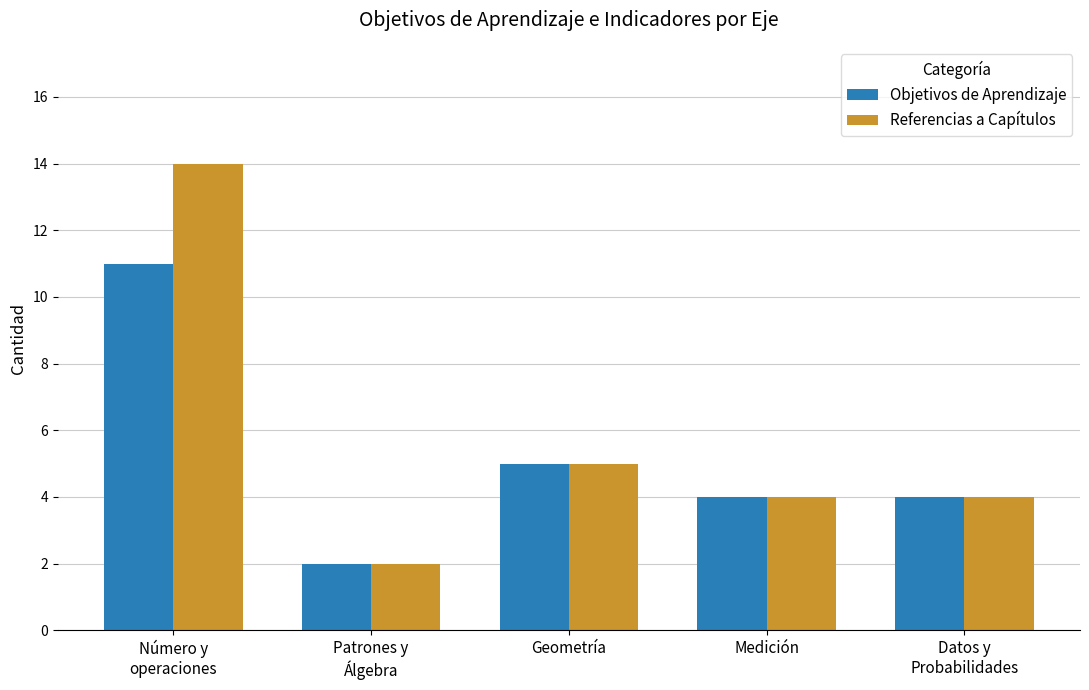

Count the number of categories in the chart.

5